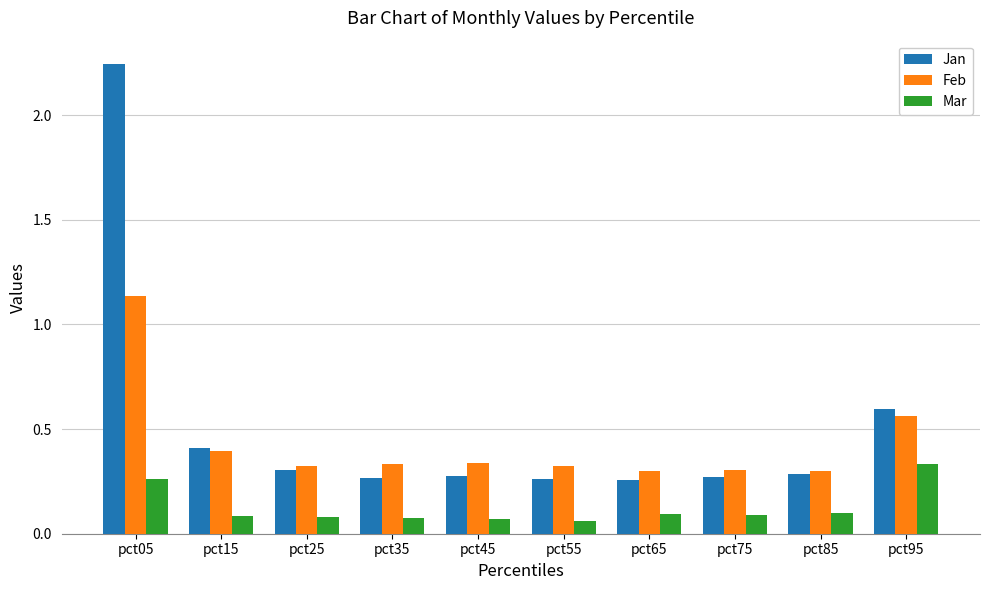

Which series has the widest spread of values?

Jan